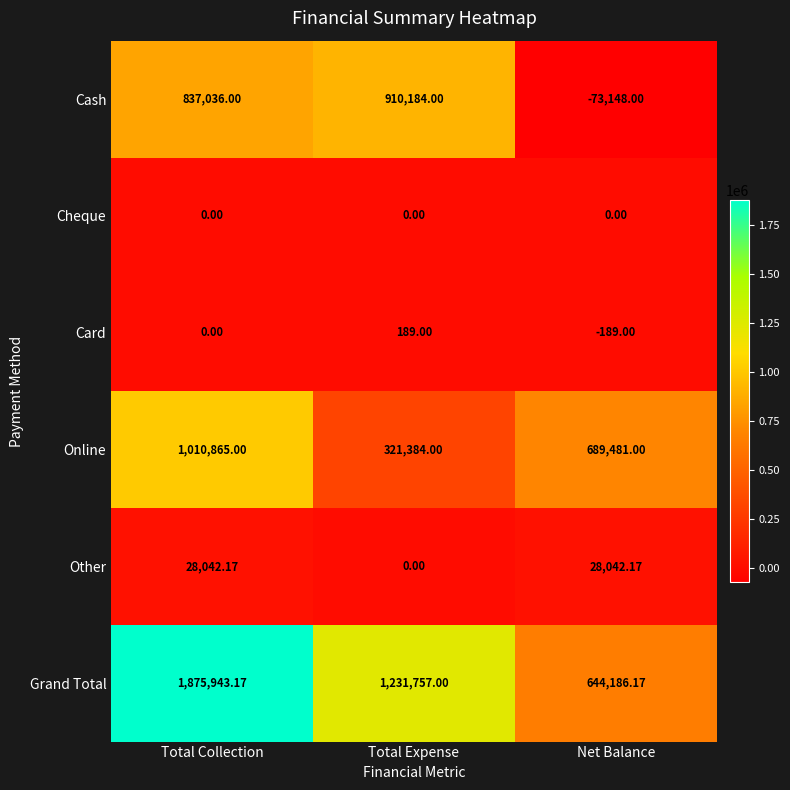

List the series in order of their peak value, lowest first.

Cheque, Card, Other, Cash, Online, Grand Total